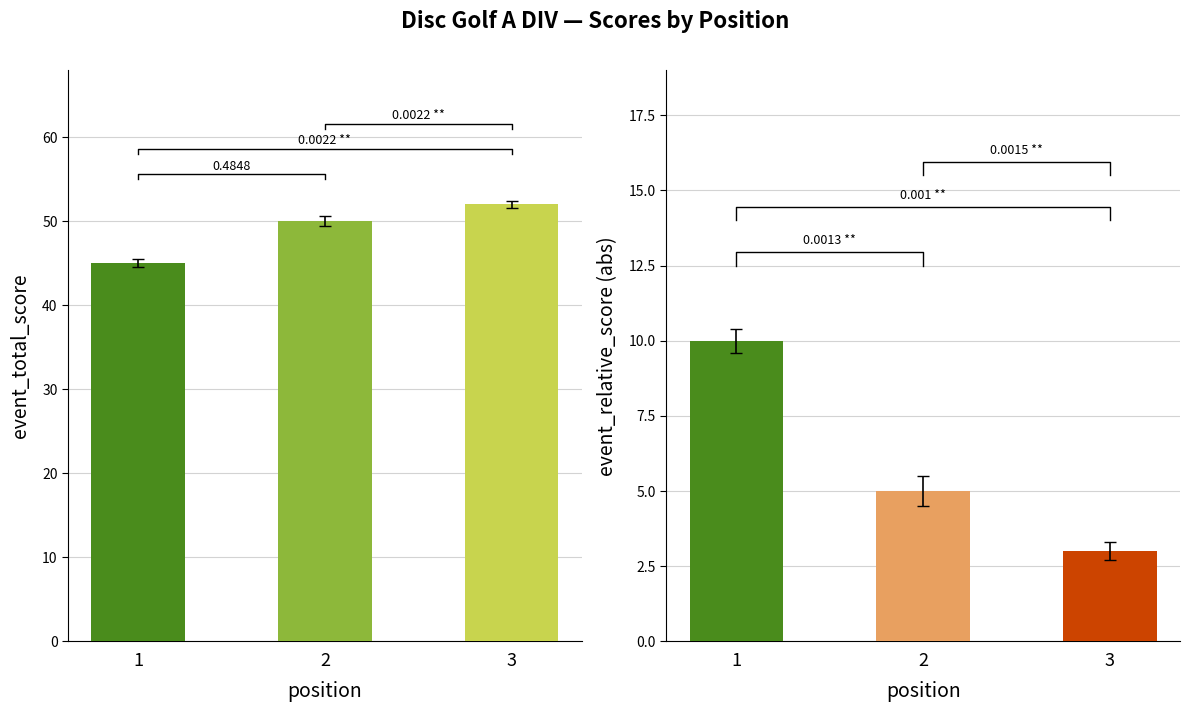

Does the chart contain any negative values?

No